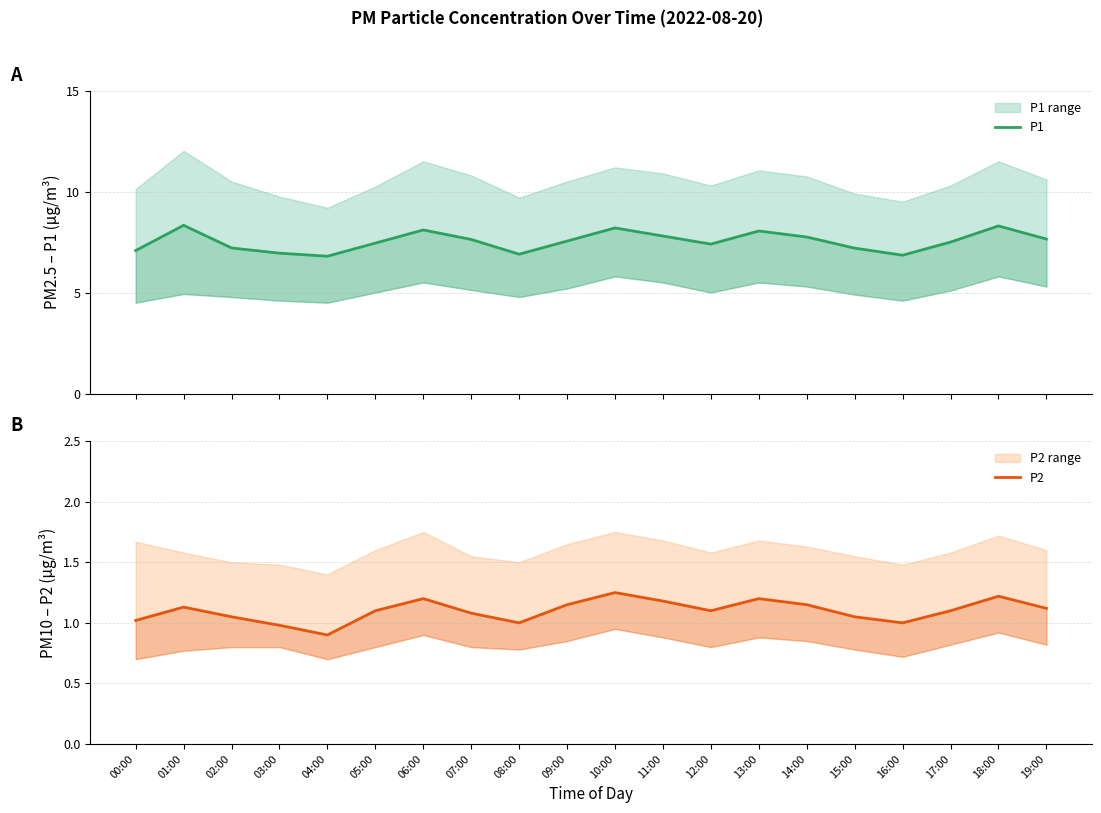

Reading left to right, extract all data points from this chart.

P1: 00:00=7.1	01:00=8.3	02:00=7.2	03:00=7.0	04:00=6.8	05:00=7.5	06:00=8.1	07:00=7.6	08:00=6.9	09:00=7.5	10:00=8.2	11:00=7.8	12:00=7.4	13:00=8.1	14:00=7.8	15:00=7.2	16:00=6.8	17:00=7.5	18:00=8.3	19:00=7.7
P2: 00:00=1.0	01:00=1.1	02:00=1.1	03:00=1.0	04:00=0.9	05:00=1.1	06:00=1.2	07:00=1.1	08:00=1.0	09:00=1.1	10:00=1.2	11:00=1.2	12:00=1.1	13:00=1.2	14:00=1.1	15:00=1.1	16:00=1.0	17:00=1.1	18:00=1.2	19:00=1.1